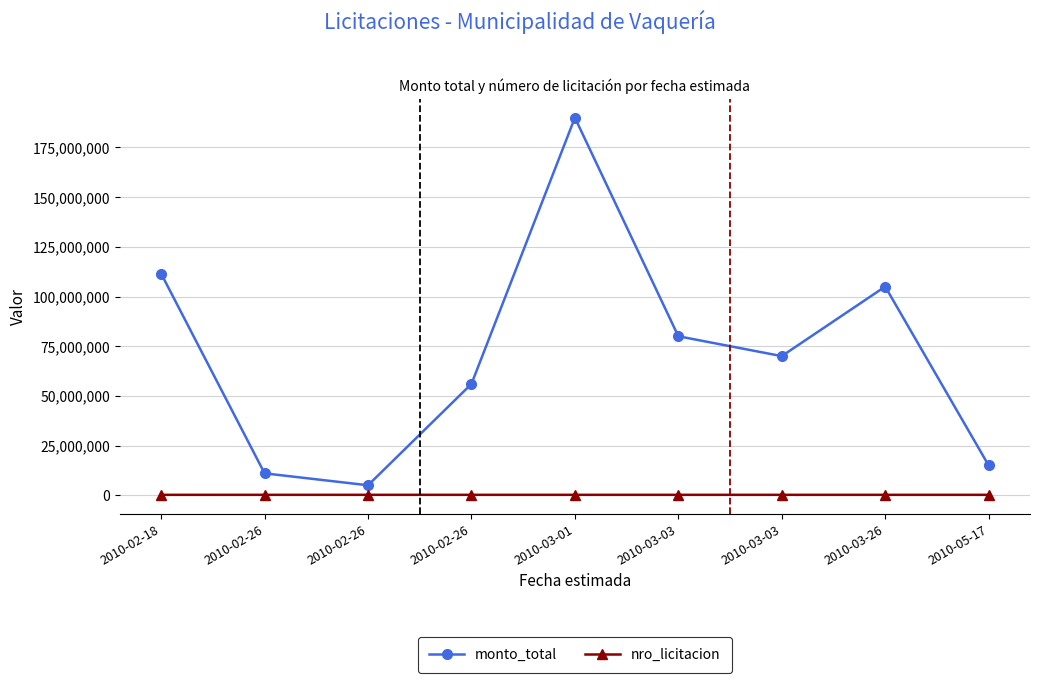

At which category does monto_total reach its first local peak?

2010-03-01